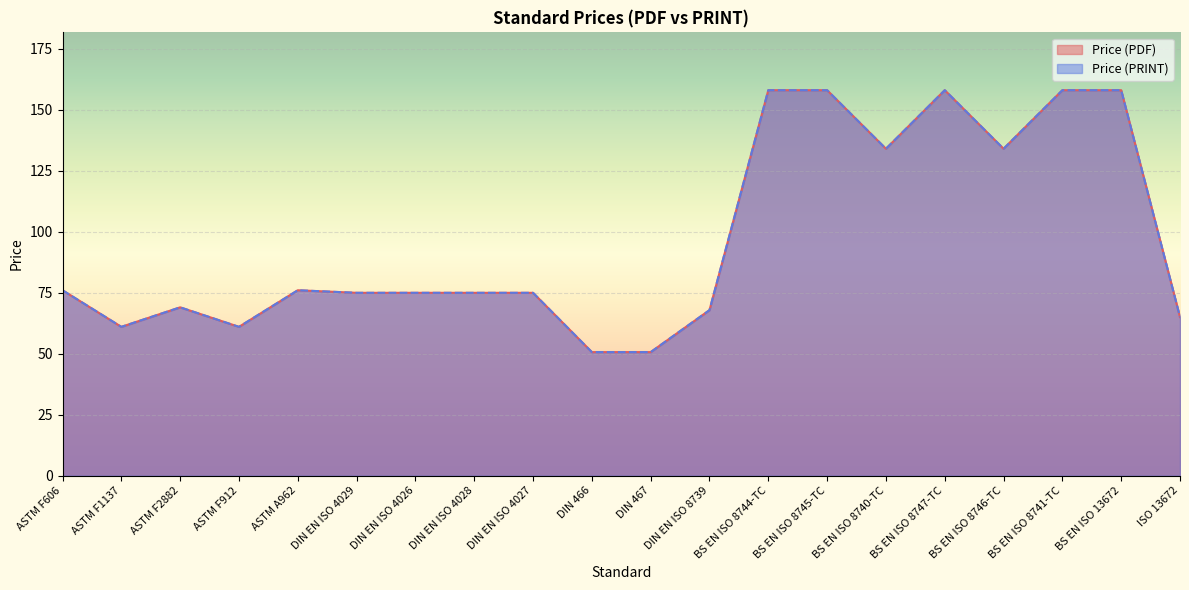

The value of Price (PRINT) at DIN EN ISO 4027 is 25.3. True or false?

False